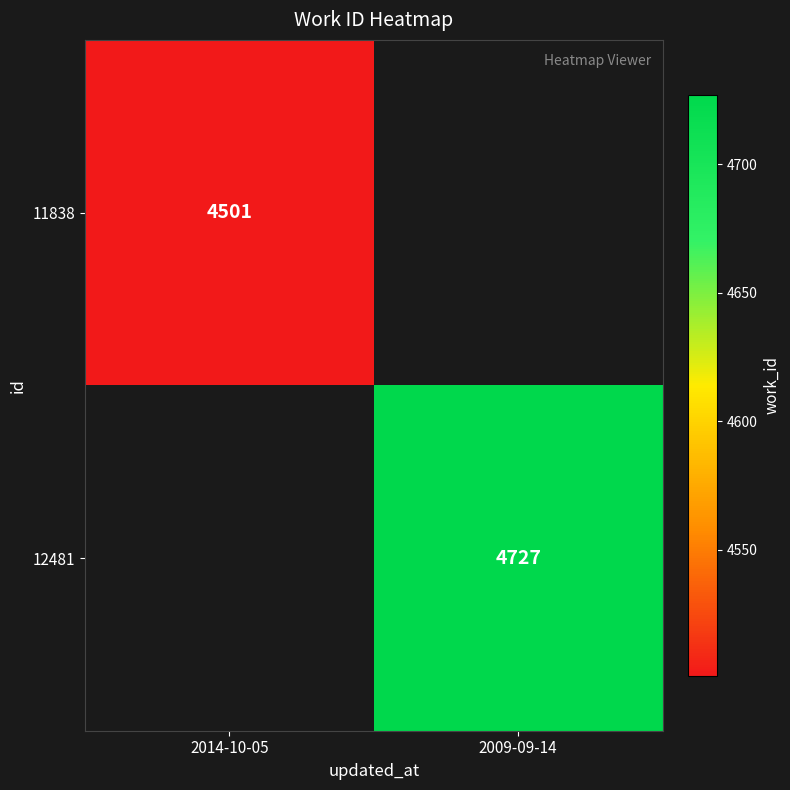

Is the value of 11838 at 2014-10-05 greater than the value of 12481 at 2009-09-14?

No